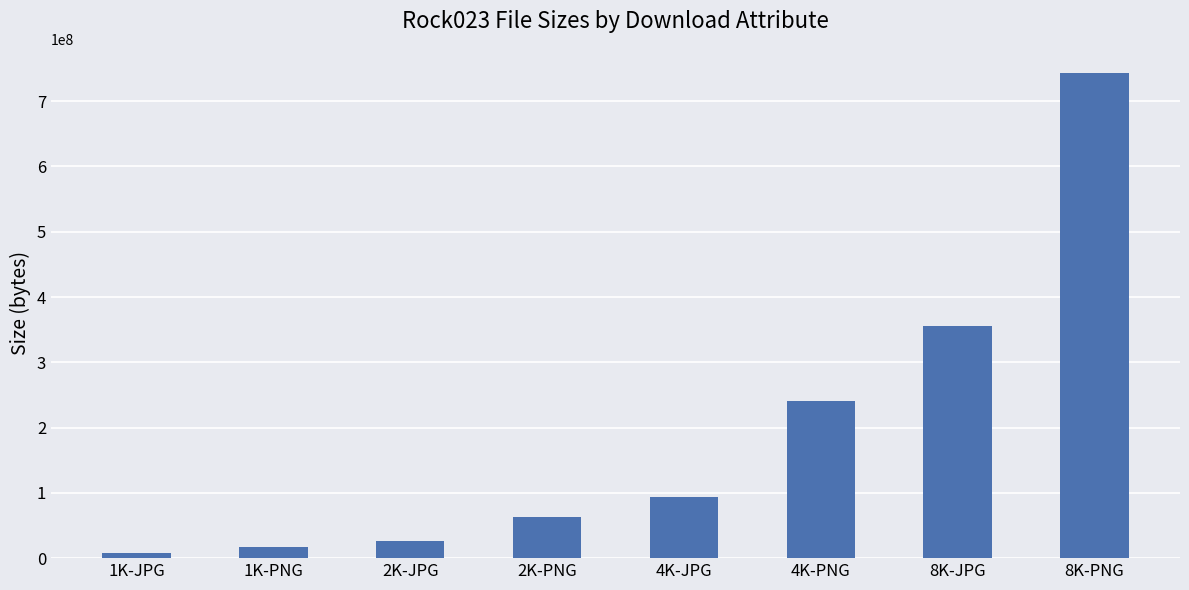

Between 8K-JPG and 4K-PNG, which is larger?

8K-JPG